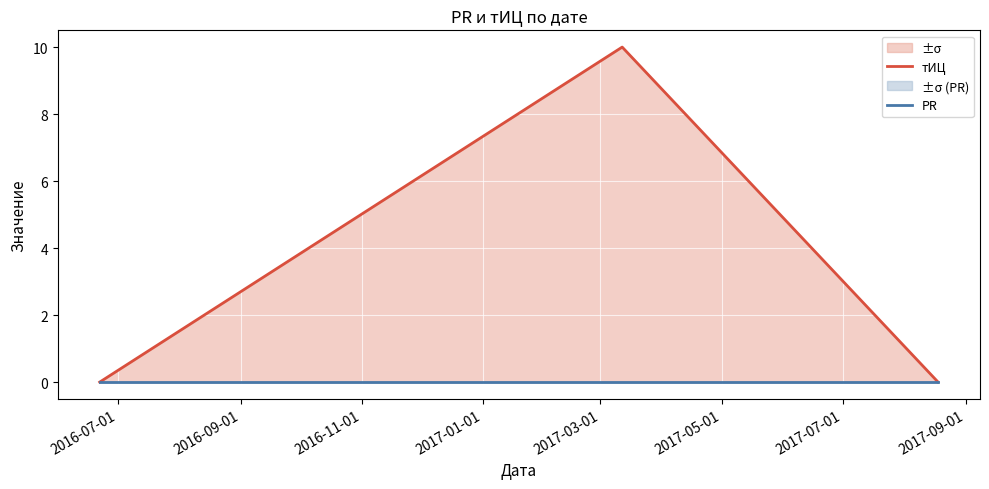

Reading left to right, transcribe all the data shown in this chart.

тИЦ: 0	10	0
PR: 0	0	0